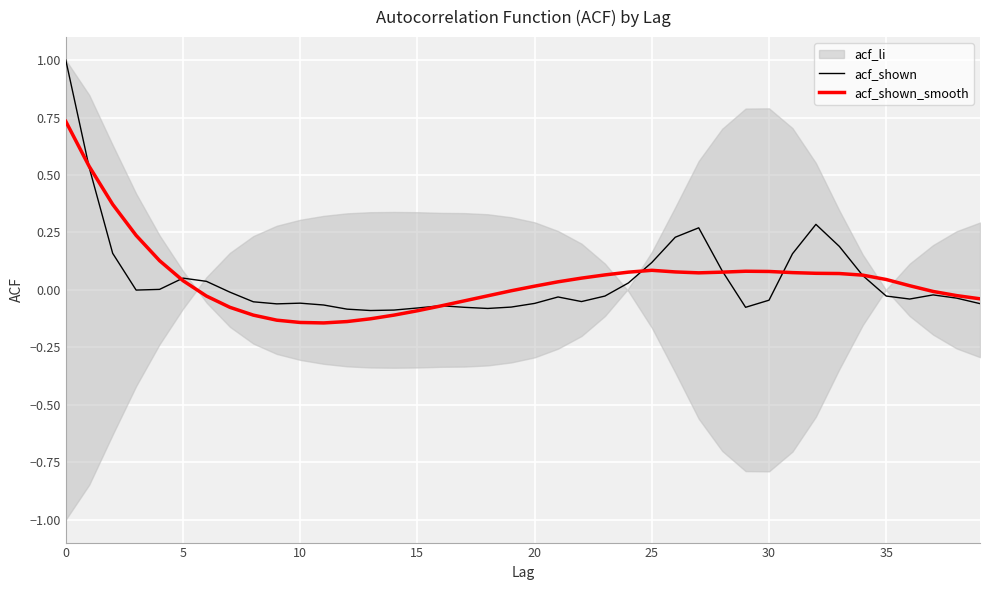

How many lines are shown in the chart?

2